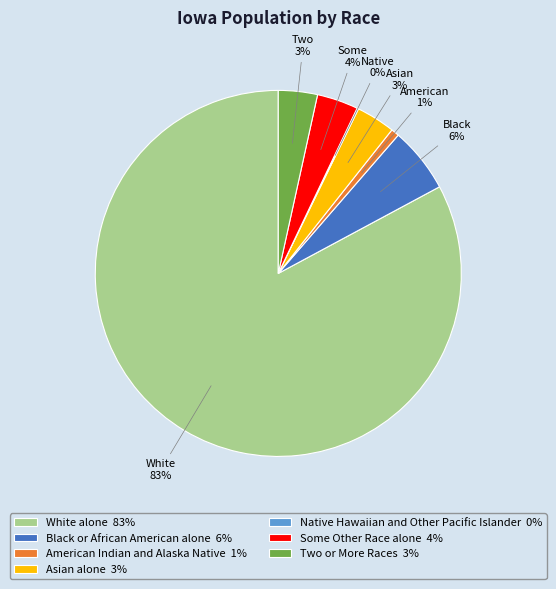

Approximately how many times larger is the value at Two or More Races compared to Asian alone?

1.0